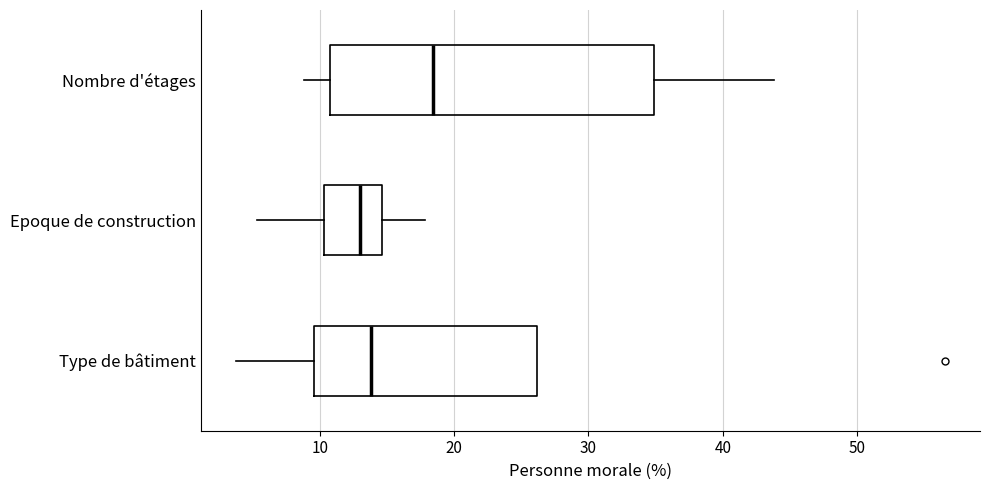

Reading bottom to top, read every box against the x-axis: the position of its median line, the range the box covers, and the ends of its whiskers. The values are not printed on the chart, so give them approximately, as read against the axis.

Type de bâtiment: median 14, box 10 to 26, whiskers 4 to 26
Epoque de construction: median 13, box 10 to 15, whiskers 5 to 18
Nombre d'étages: median 18, box 11 to 35, whiskers 9 to 44